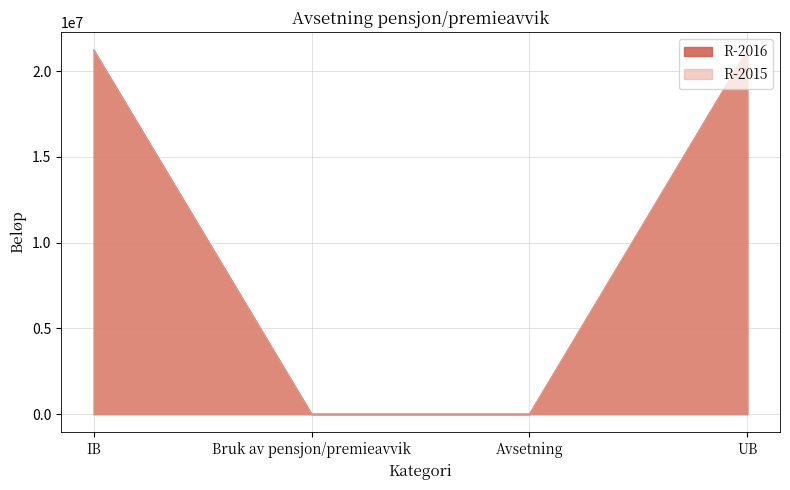

What is the difference between the second highest and minimum values in the R-2016 series?

21230265